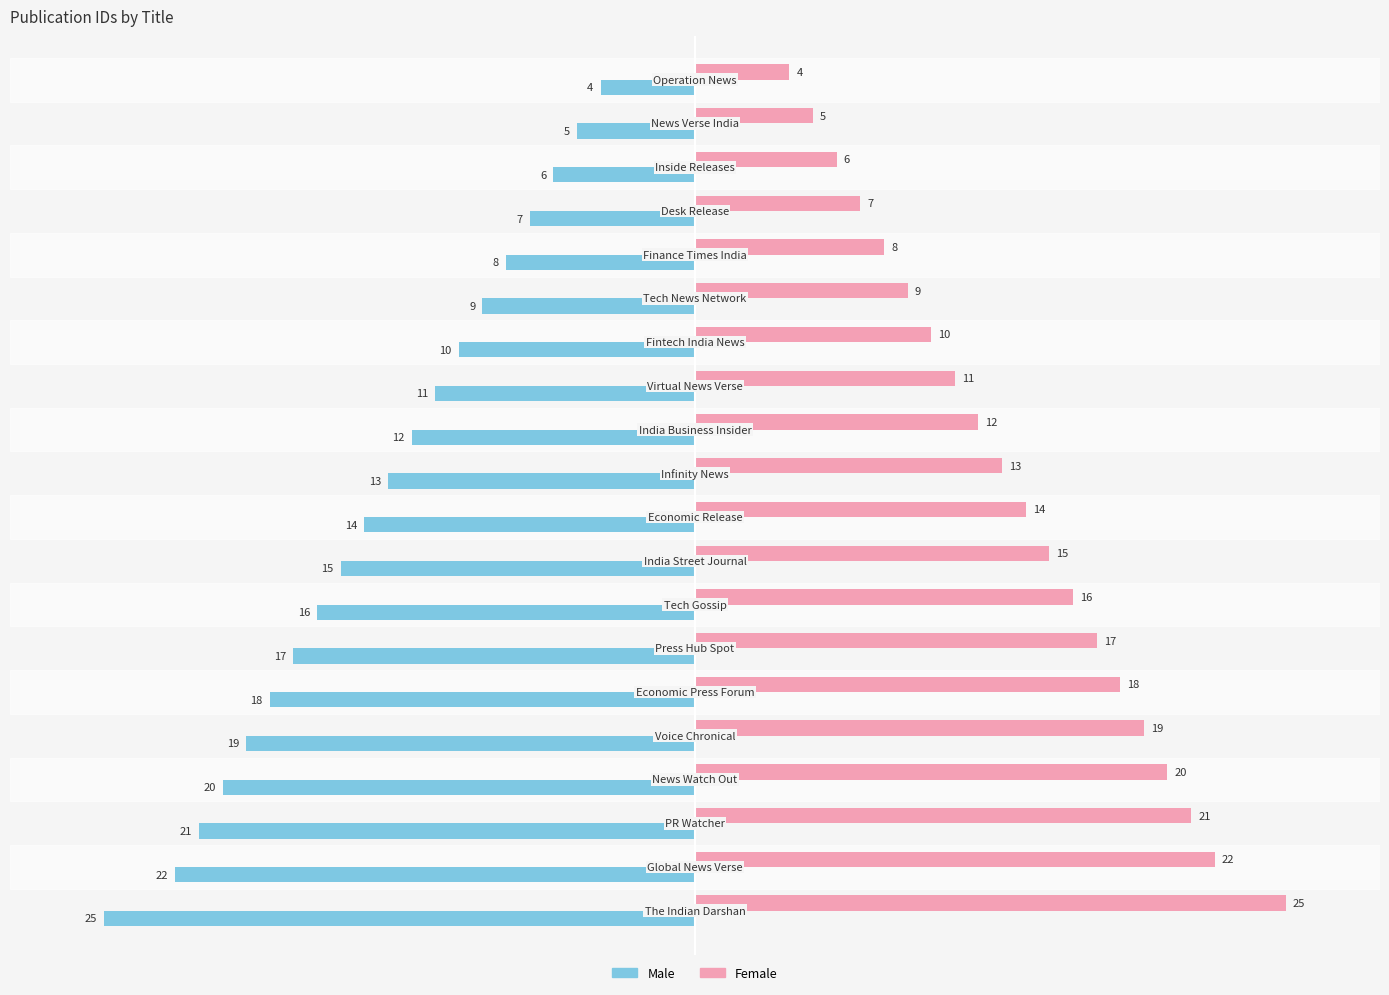

What is the average value of the Female series?

14